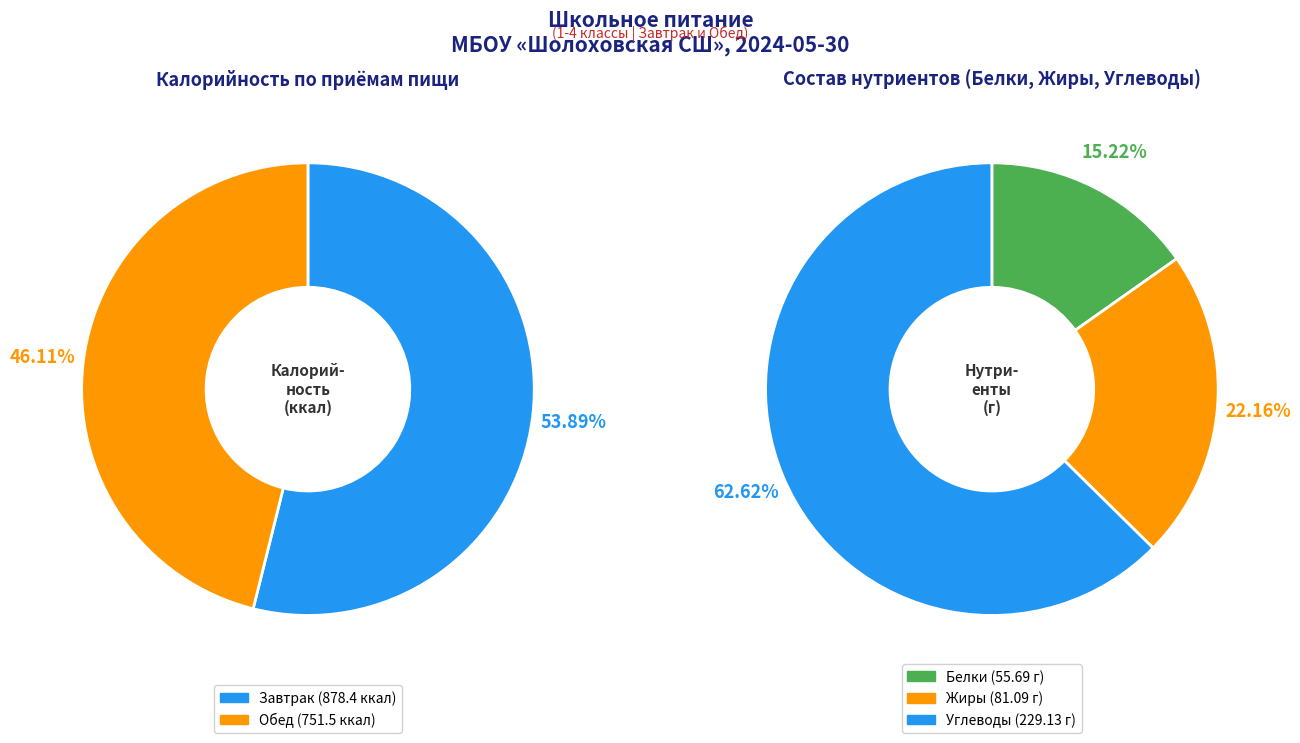

What is the smallest slice in the pie chart?

Обед